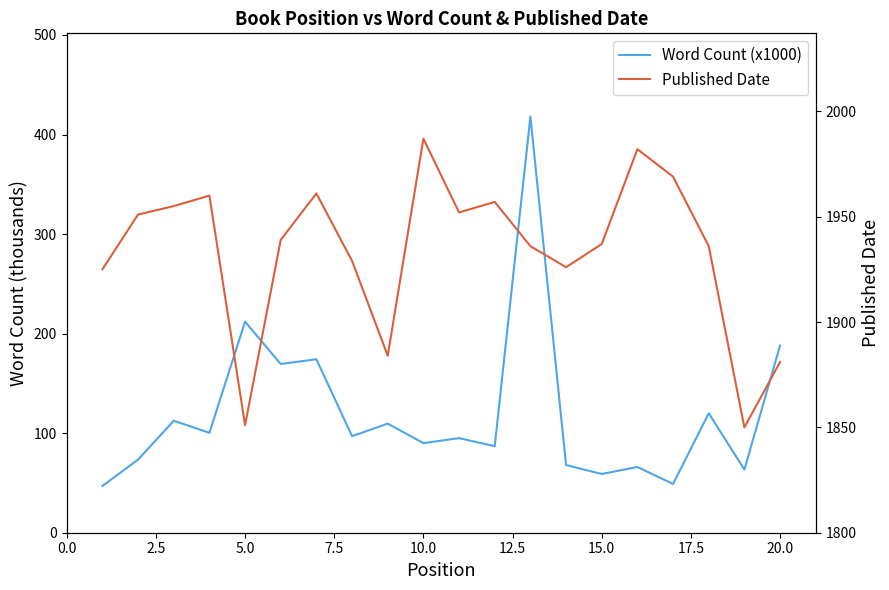

Is the value of Published Date at 15 greater than the value of Word Count (x1000) at 11?

Yes